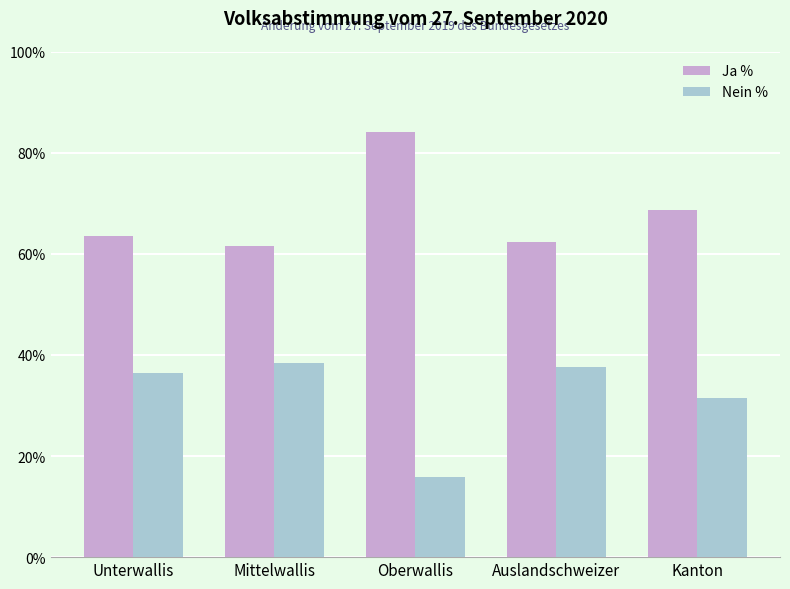

How many bars are there in total?

10